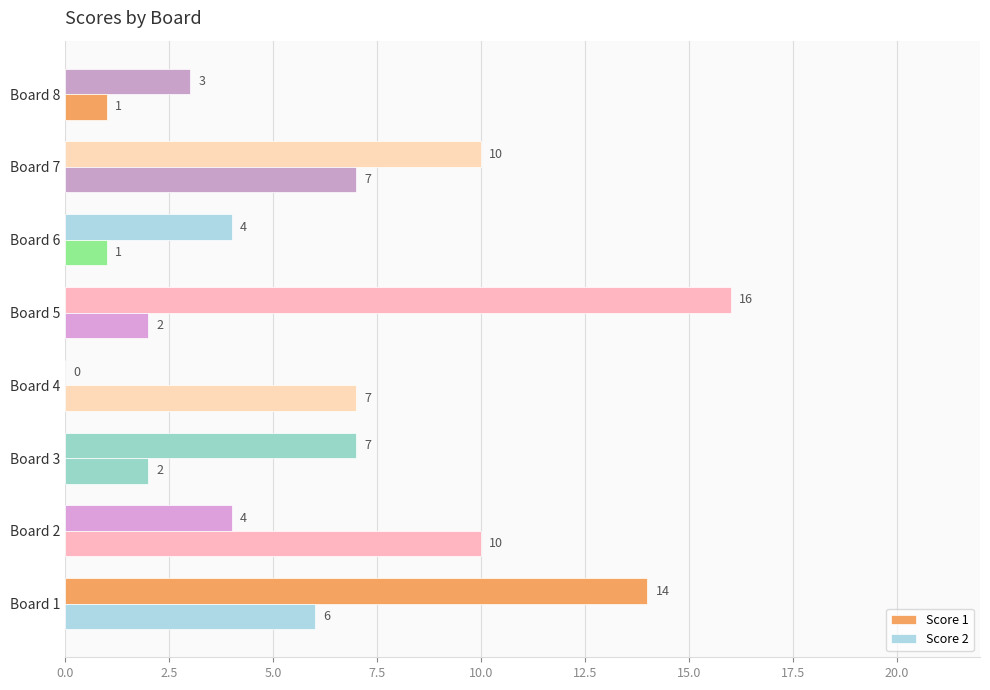

How many values in Score 1 are above zero?

7